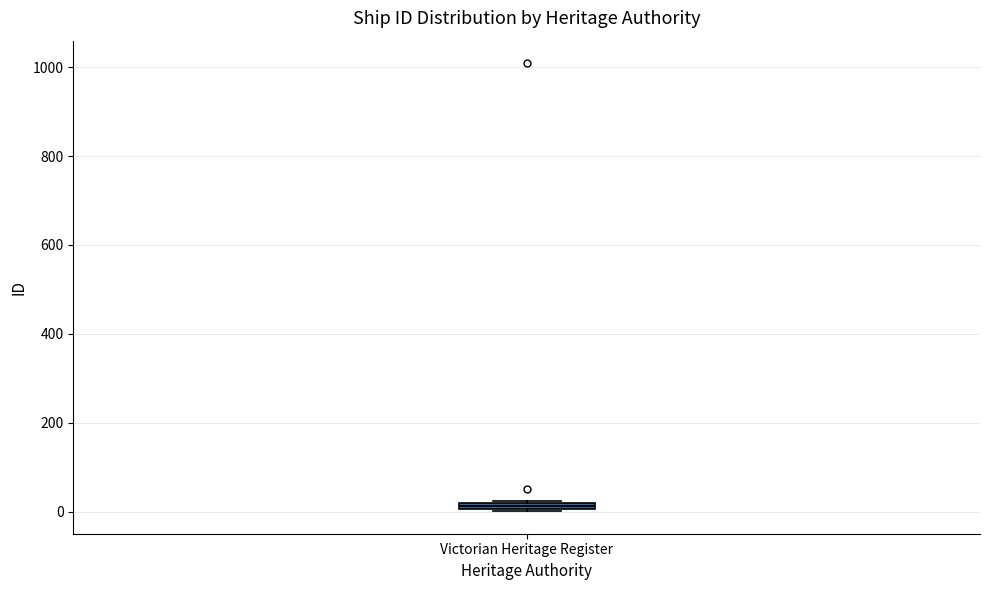

Where is the lower edge of the box for Victorian Heritage Register on the y-axis? The values are not printed on the chart, so give them approximately, as read against the axis.

0